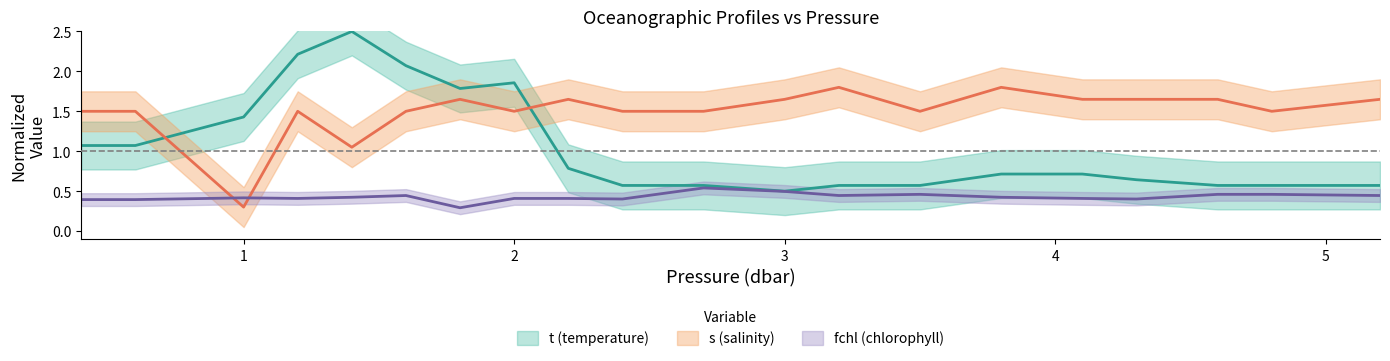

List the labels in order of s value, largest first.

3.2, 3.8, 1.8, 2.2, 3.0, 4.1, 4.3, 4.6, 5.2, 0.4, 0.6, 1.2, 1.6, 2.0, 2.4, 2.7, 3.5, 4.8, 1.4, 1.0